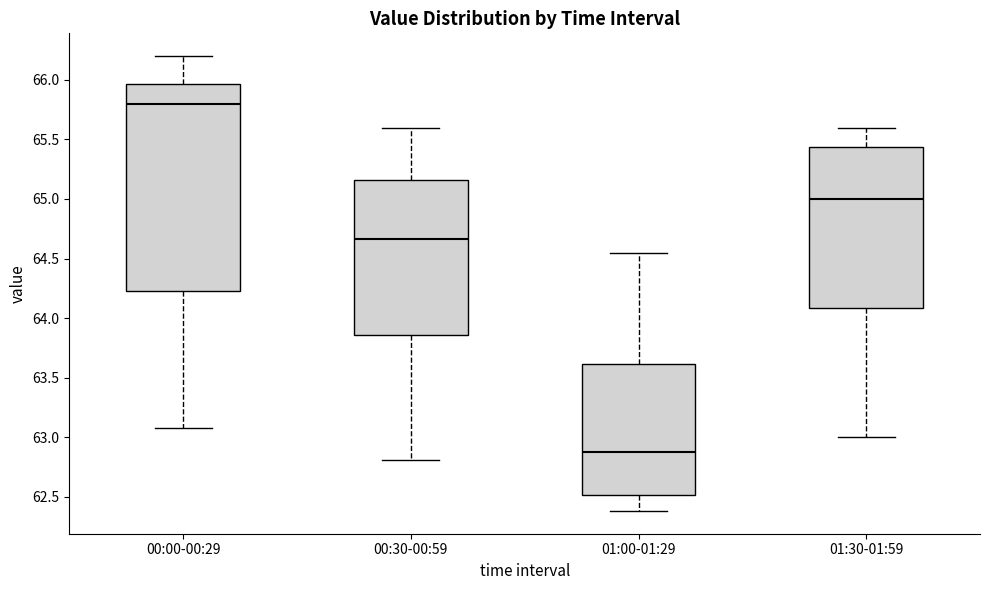

Where is the upper edge of the box for 01:00-01:29 on the y-axis? The values are not printed on the chart, so give them approximately, as read against the axis.

63.60